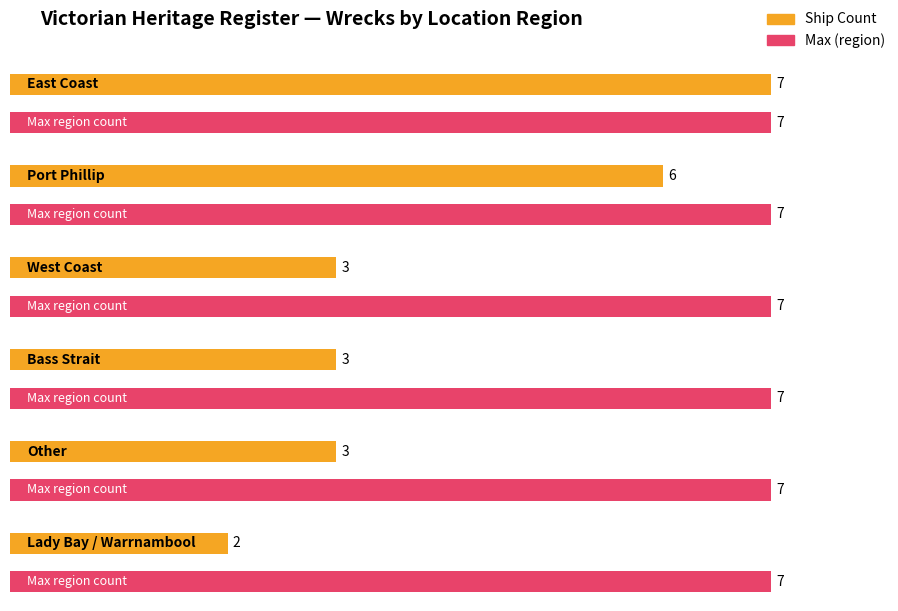

Is the value of Maximum utilization at Port Phillip greater than the value of Average utilization at Port Phillip?

No